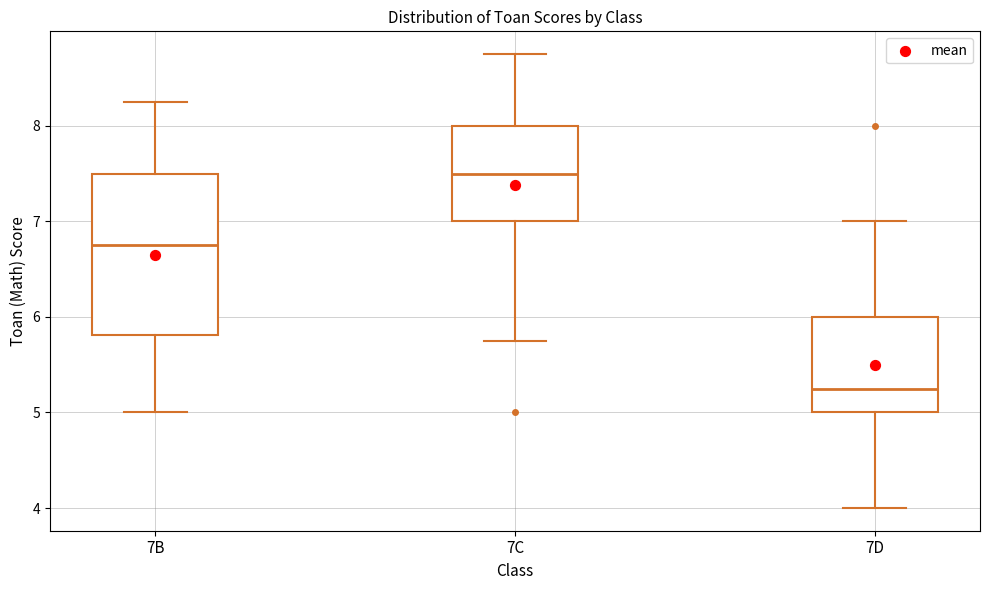

Reading left to right, transcribe this box plot: for each box, give where its median line is, the range the box spans, and where its two whiskers end, as read against the y-axis. The values are not printed on the chart, so give them approximately, as read against the axis.

7B: median 6.8, box 5.8 to 7.5, whiskers 5.0 to 8.3
7C: median 7.5, box 7.0 to 8.0, whiskers 5.8 to 8.8
7D: median 5.3, box 5.0 to 6.0, whiskers 4.0 to 7.0